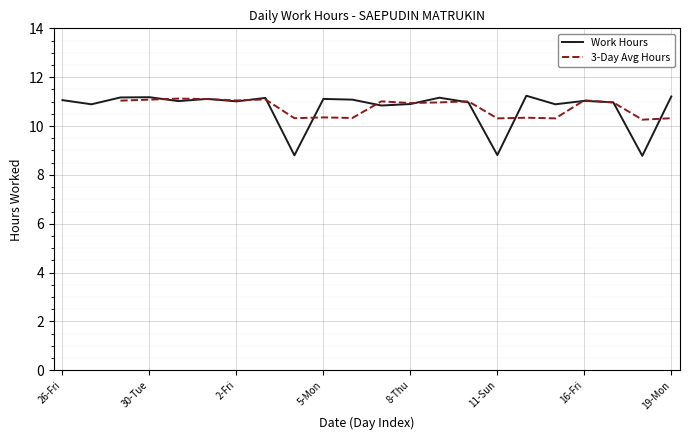

At which label is the value closest to 10?

7-Wed